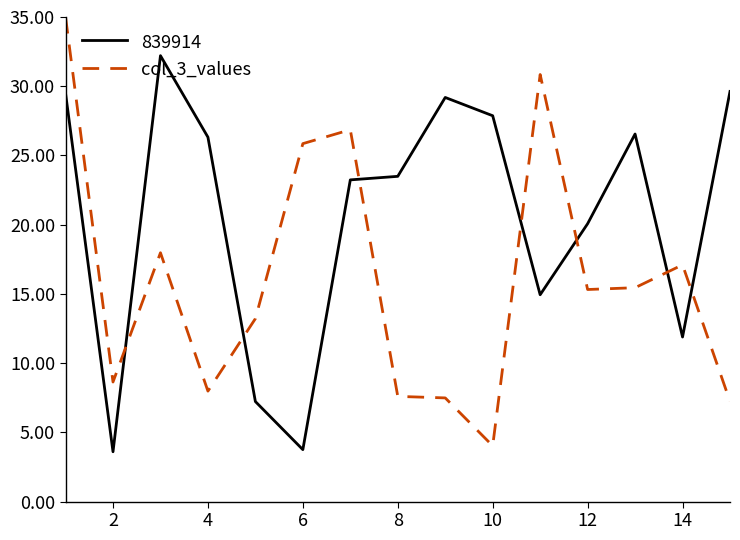

What is the difference between the maximum and minimum values in the 839914 series?

28.6